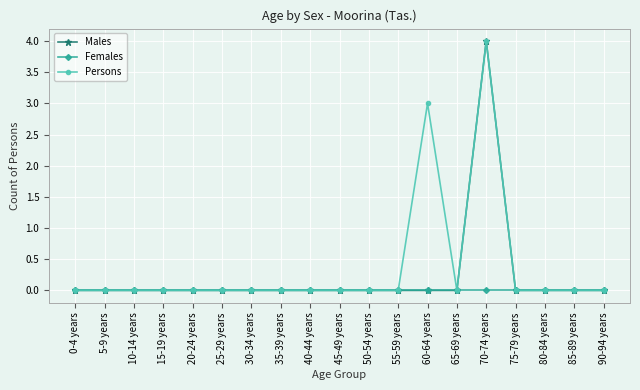

The Persons series shows 0 at 85-89 years. True or false?

True